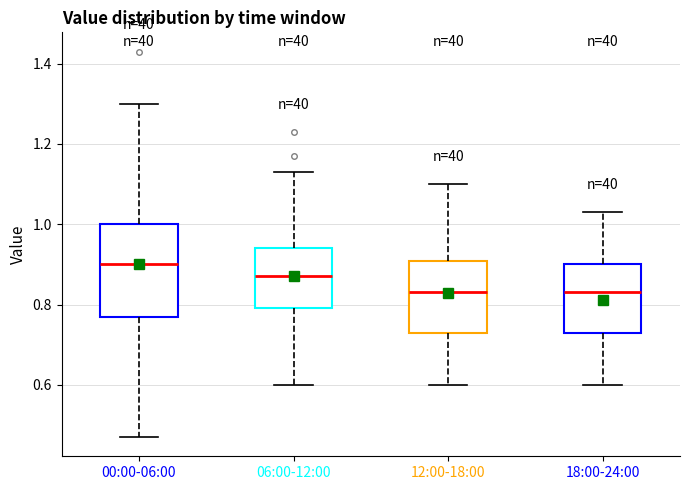

Reading left to right, read every box against the y-axis: the position of its median line, the range the box covers, and the ends of its whiskers. The values are not printed on the chart, so give them approximately, as read against the axis.

00:00-06:00: median 0.90, box 0.78 to 1.00, whiskers 0.48 to 1.30
06:00-12:00: median 0.88, box 0.80 to 0.94, whiskers 0.60 to 1.14
12:00-18:00: median 0.84, box 0.74 to 0.90, whiskers 0.60 to 1.10
18:00-24:00: median 0.84, box 0.74 to 0.90, whiskers 0.60 to 1.04